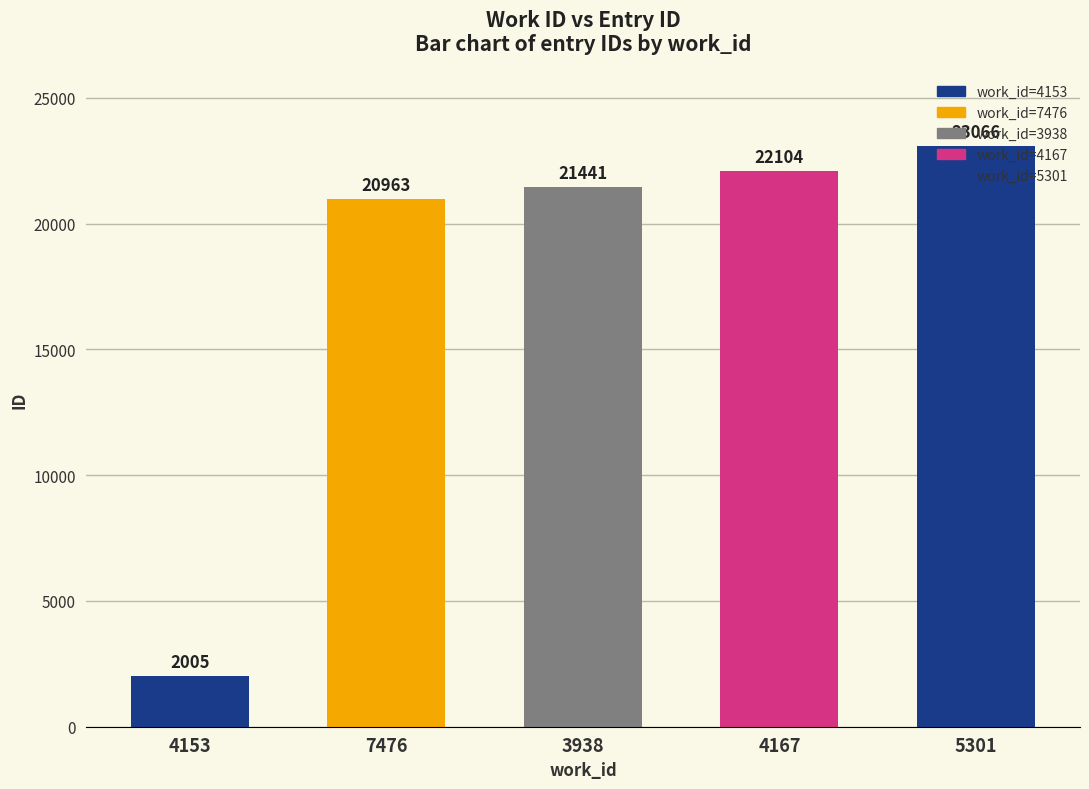

What is the sum of all values?

89579